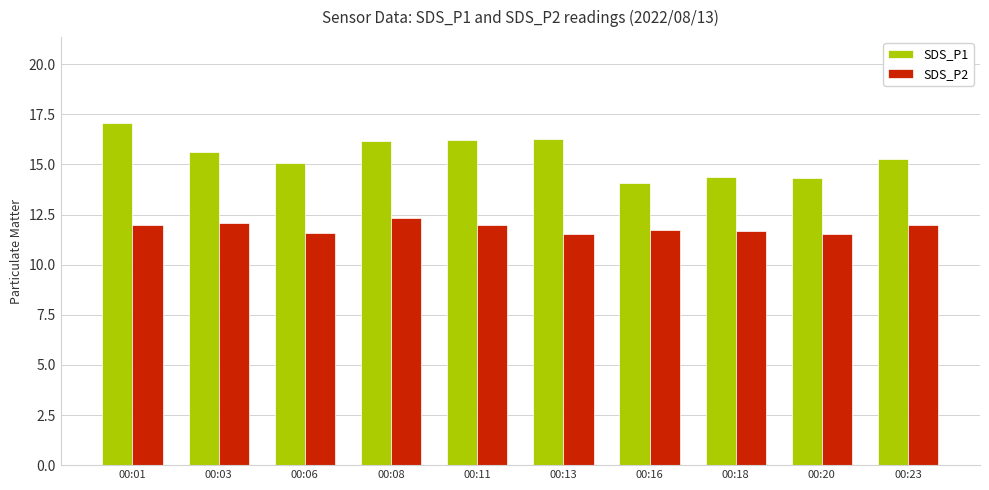

Which series has the largest range (max minus min)?

SDS_P1